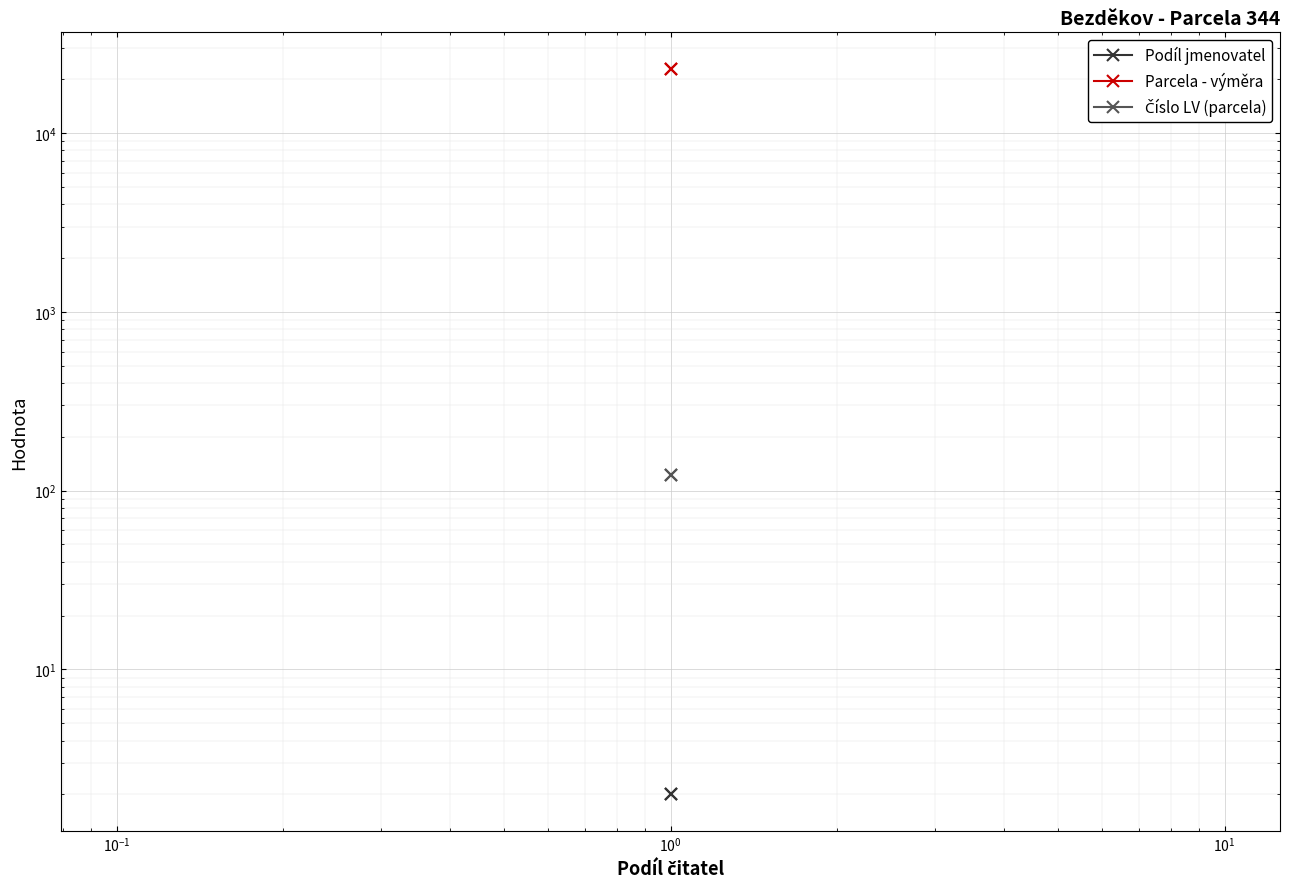

What are all the series names shown in the legend?

Podíl jmenovatel, Parcela - výměra, Číslo LV (parcela)